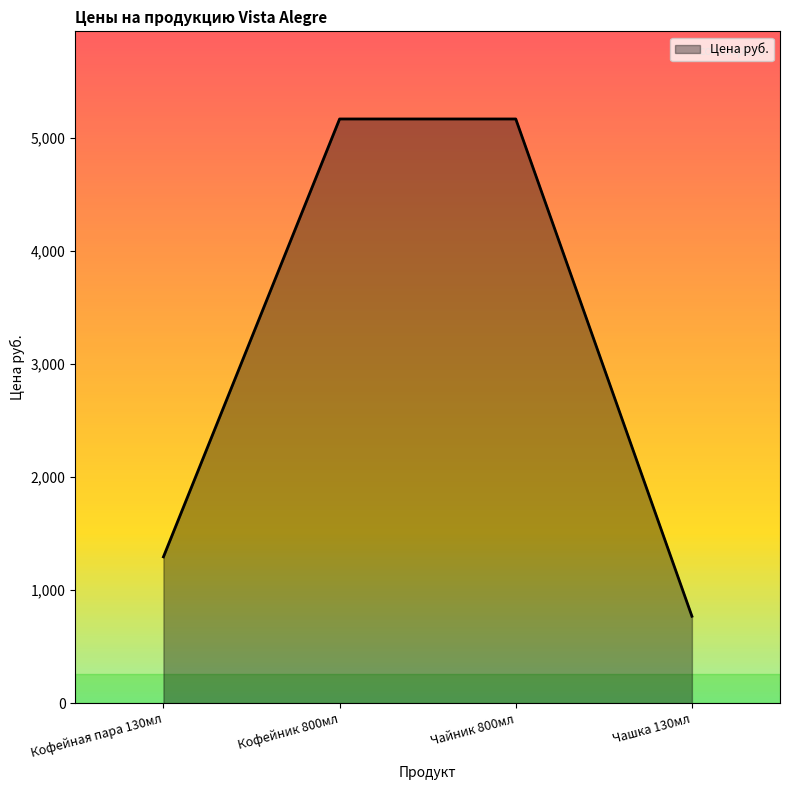

What is the smallest value displayed?

769